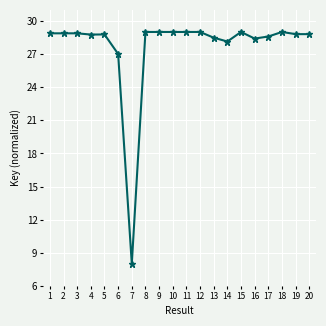

What is the smallest value displayed?

8.0